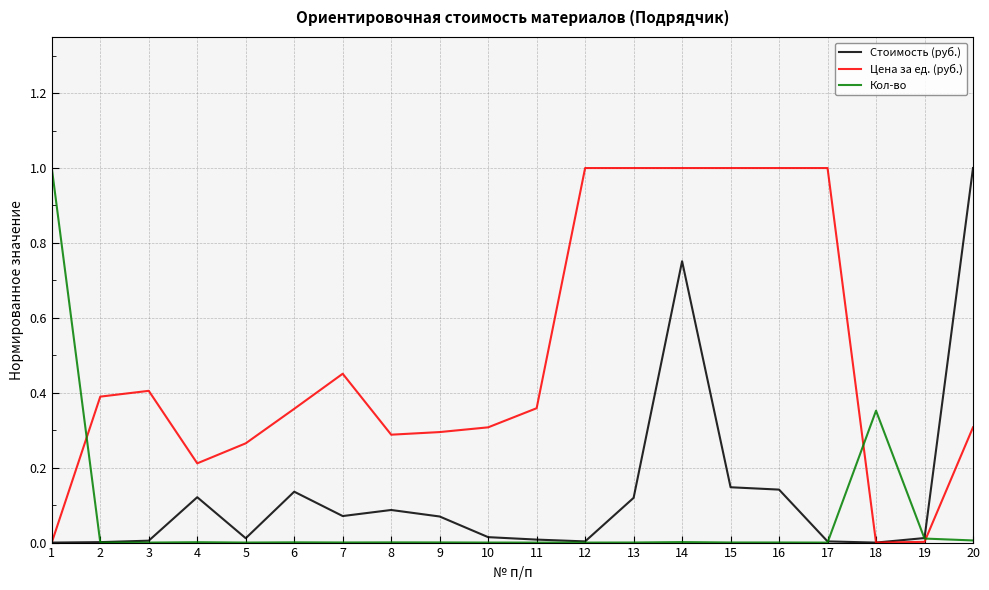

How many lines are shown in the chart?

3